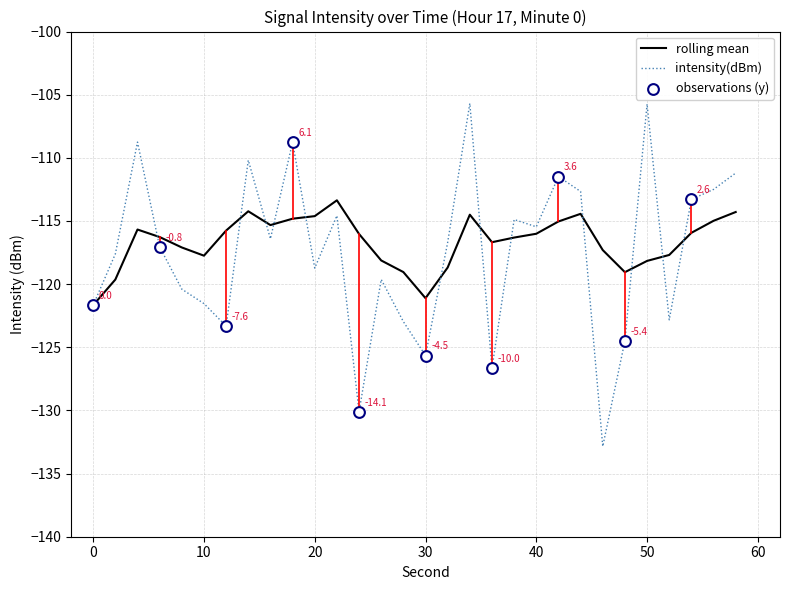

What is the highest value of the rolling mean series?

-113.4